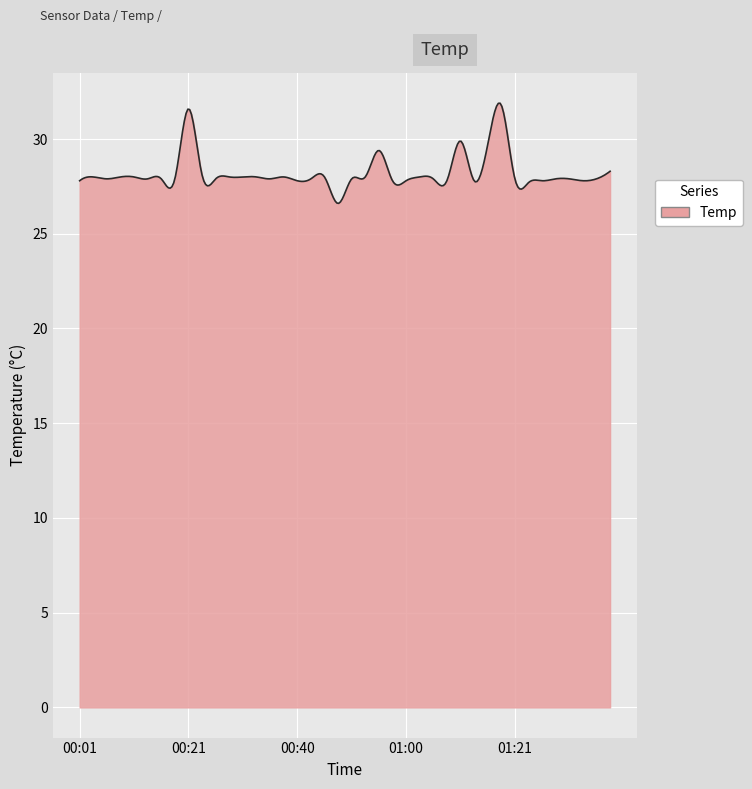

What is the maximum value shown in the chart?

31.9